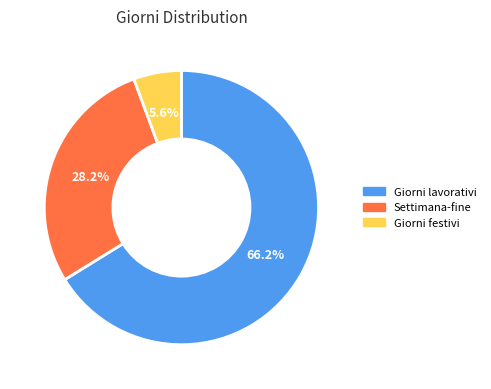

Is there a majority slice in this chart?

Yes